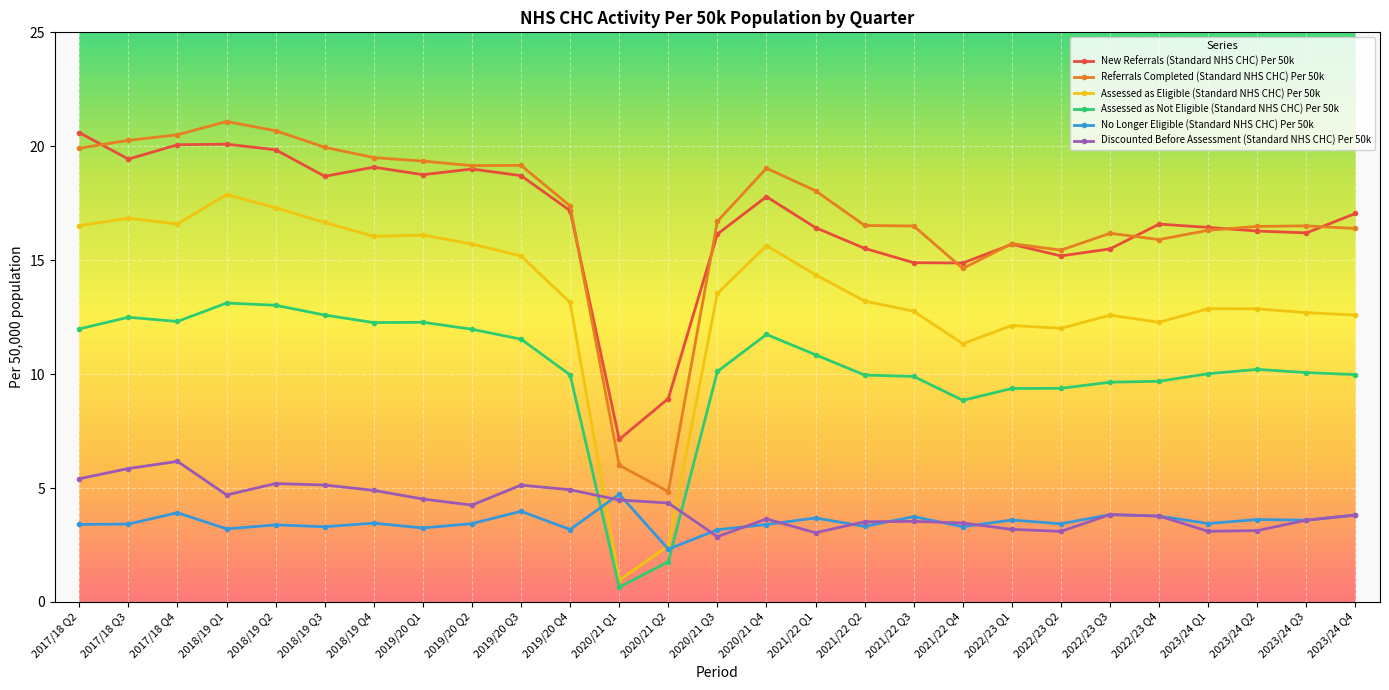

Is the value of Assessed as Eligible (Standard NHS CHC) Per 50k at 2021/22 Q3 greater than the value of Referrals Completed (Standard NHS CHC) Per 50k at 2021/22 Q1?

No